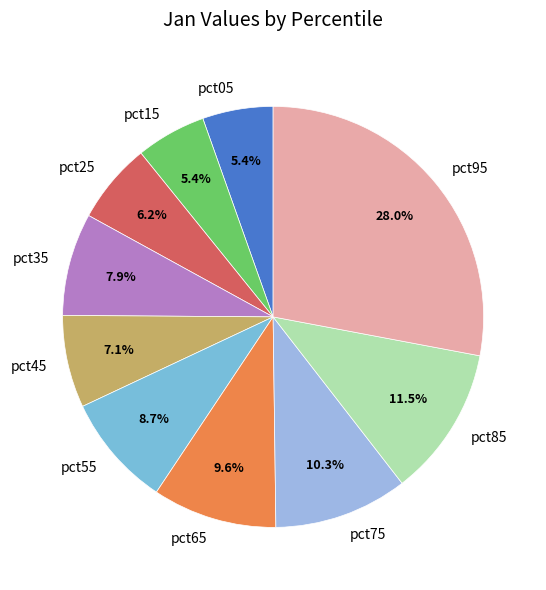

The pct35 slice represents 8% of the pie. True or false?

True